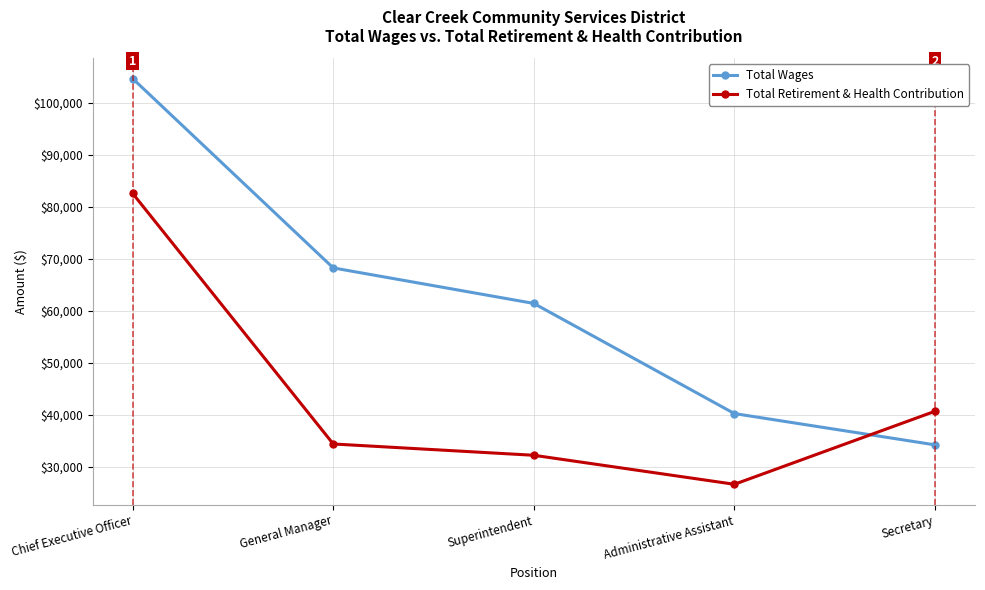

Reading right to left, transcribe all the data shown in this chart.

Total Wages: 34244	40262	61449	68282	104707
Total Retirement & Health Contribution: 40706	26659	32240	34415	82610